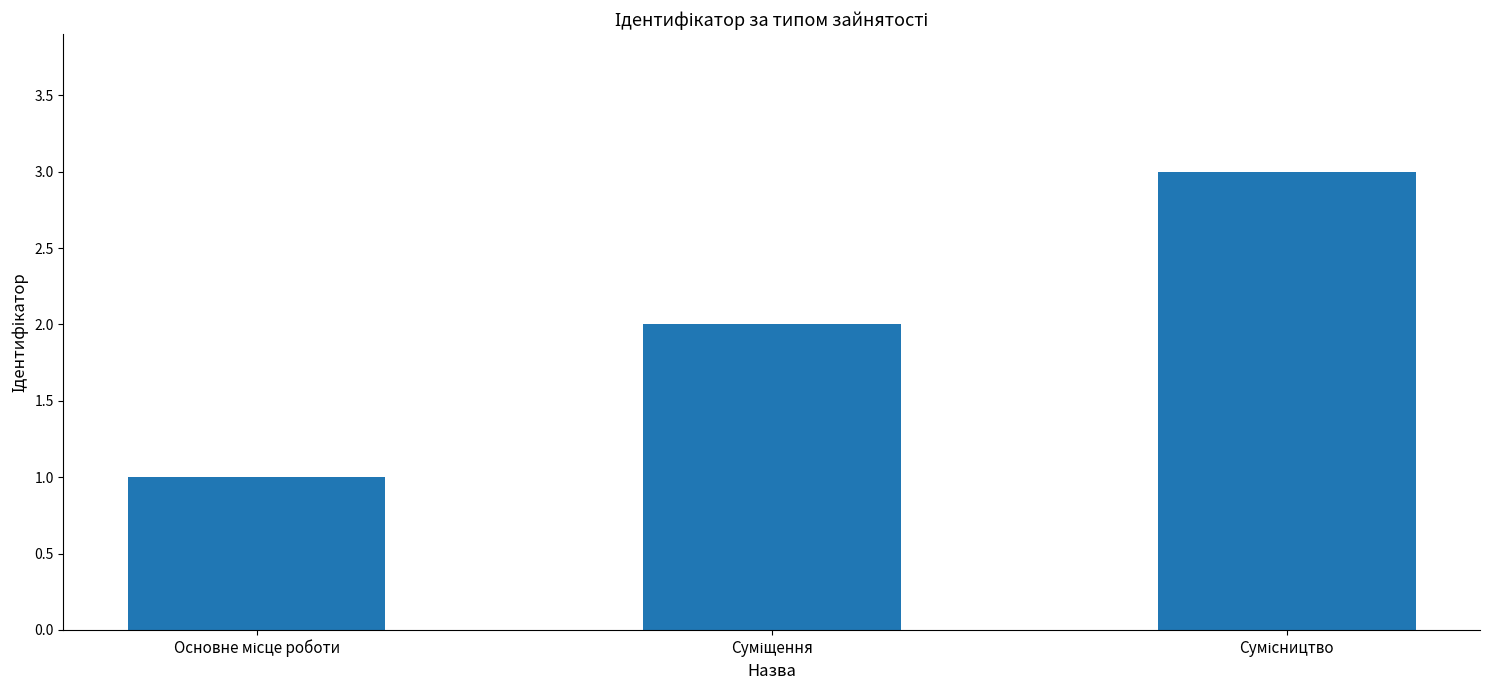

What is the sum of all values?

6